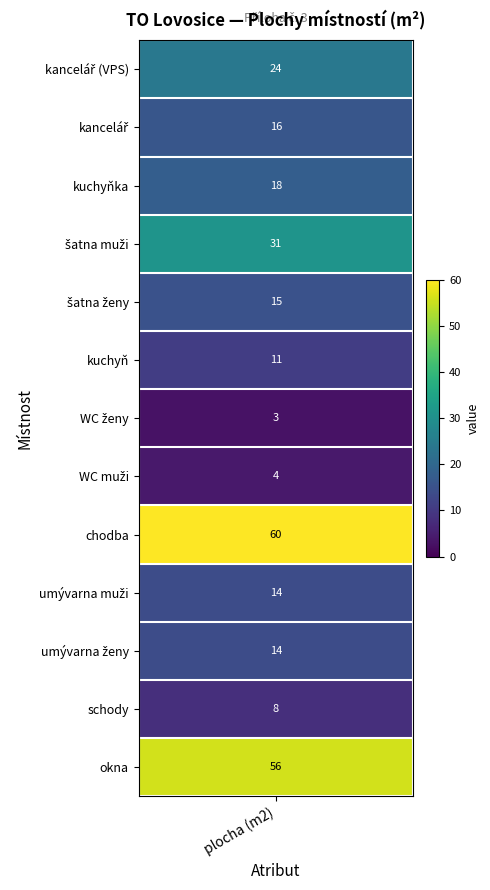

Which series has the largest total across all categories?

chodba